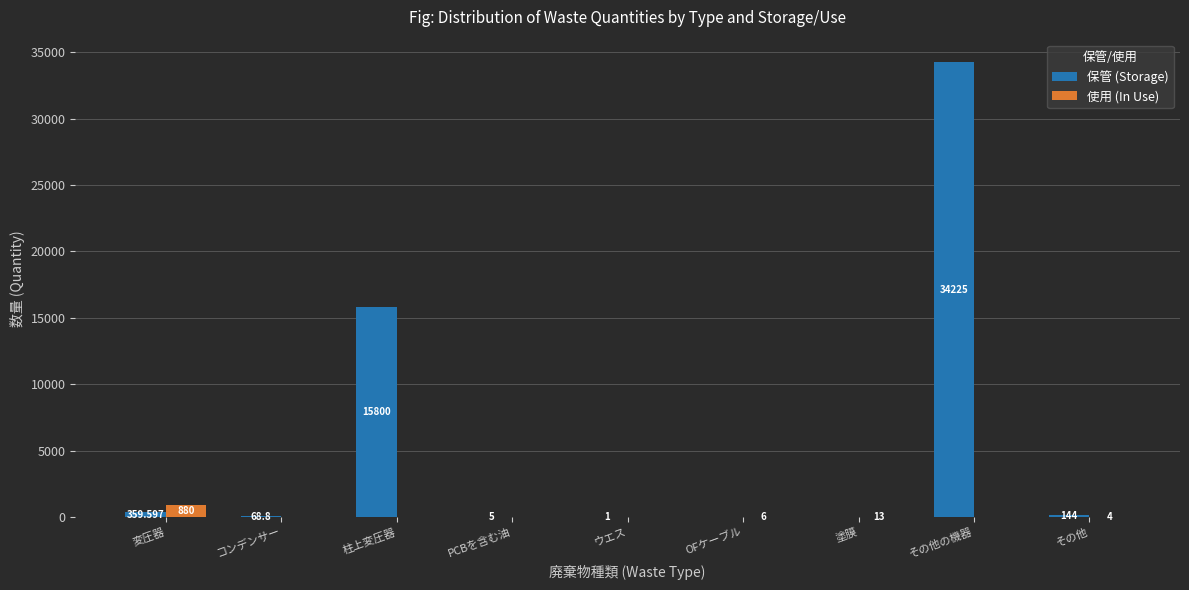

Which category has the highest value in the 使用 (In Use) series?

変圧器